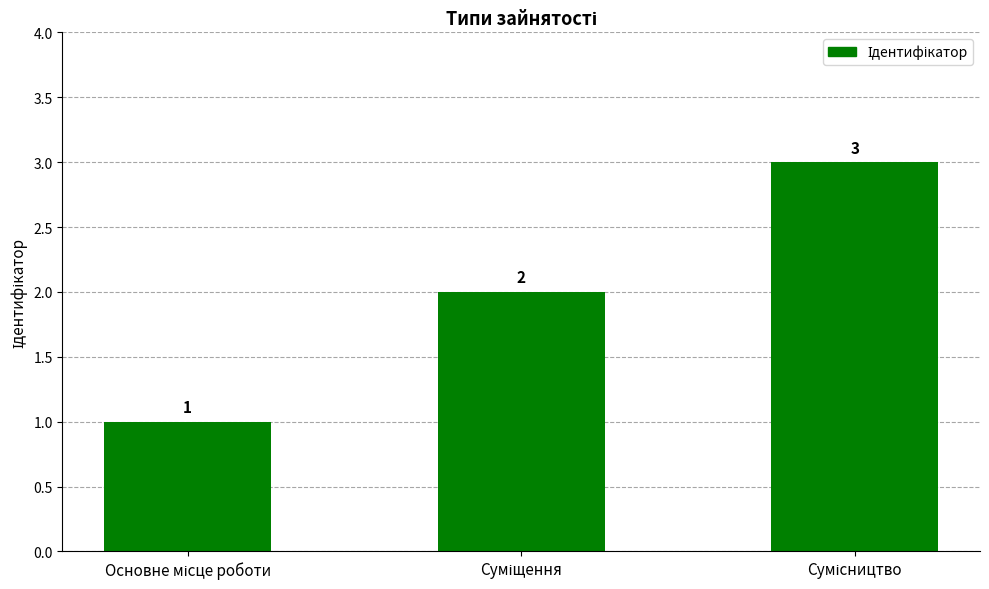

What is the sum of all values?

6